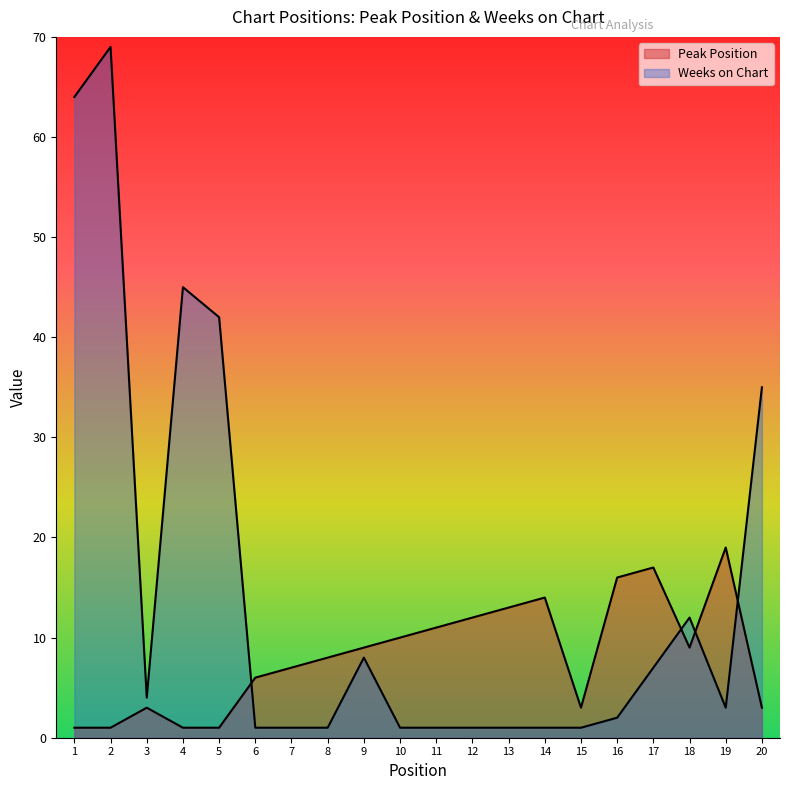

What is the minimum value shown in the chart?

1